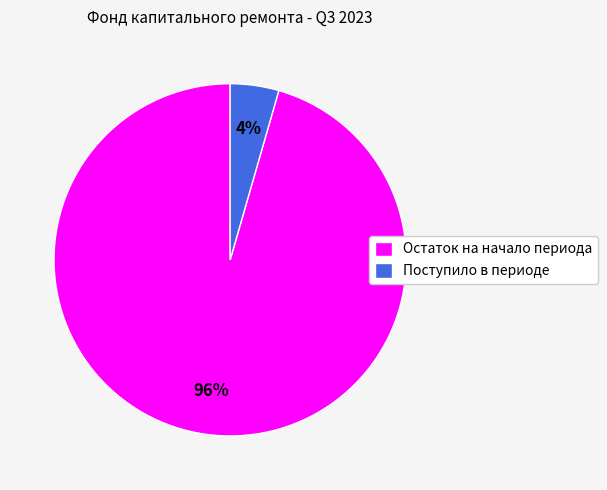

Is it true that Остаток на начало периода is 96% of the pie?

True